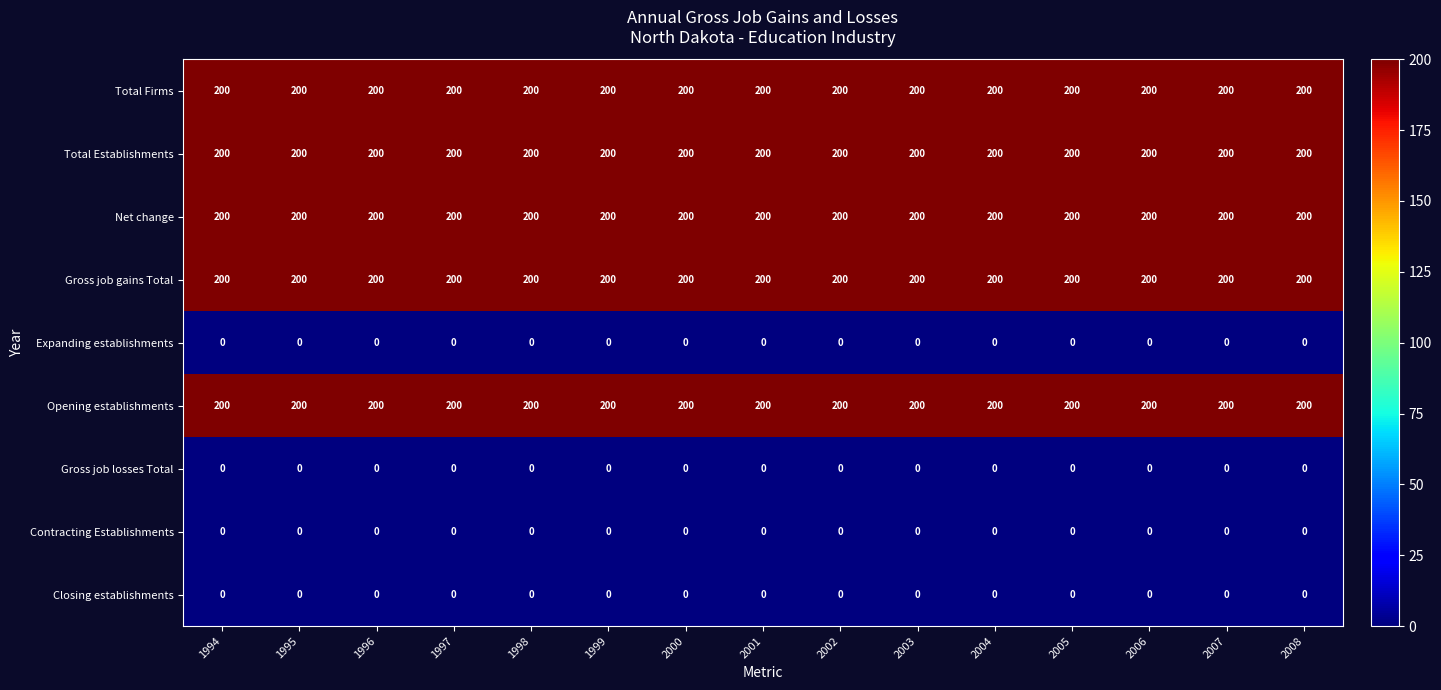

What is the spread (max minus min) of values at 2008?

200